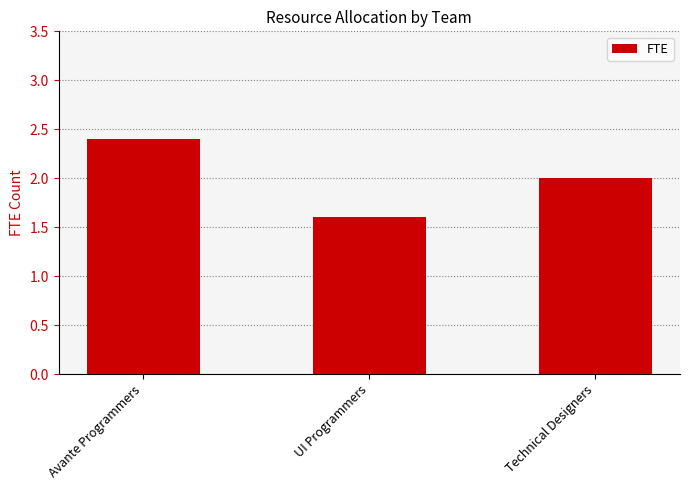

Which has a higher value, Avante Programmers or Technical Designers?

Avante Programmers